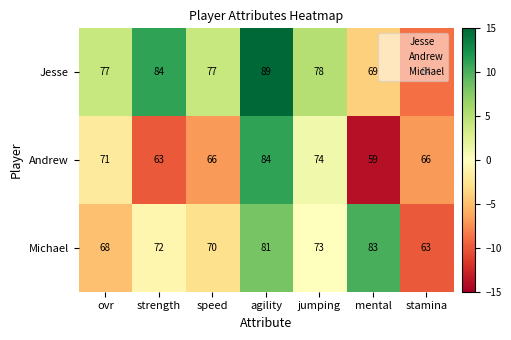

Which series changed the most between ovr and mental?

Michael